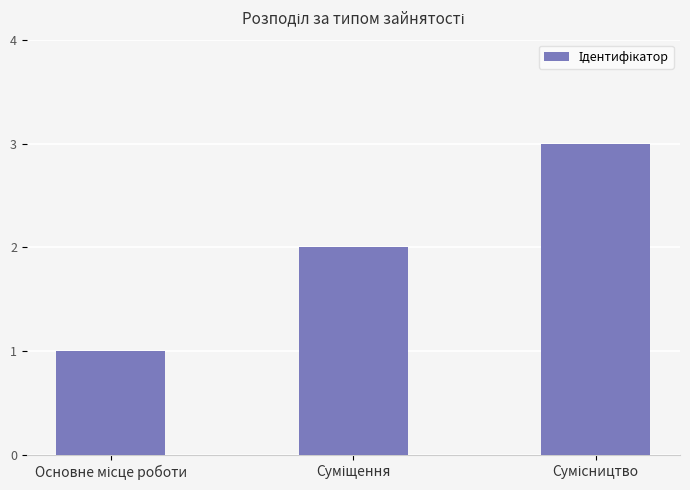

What is the sum of all values?

6